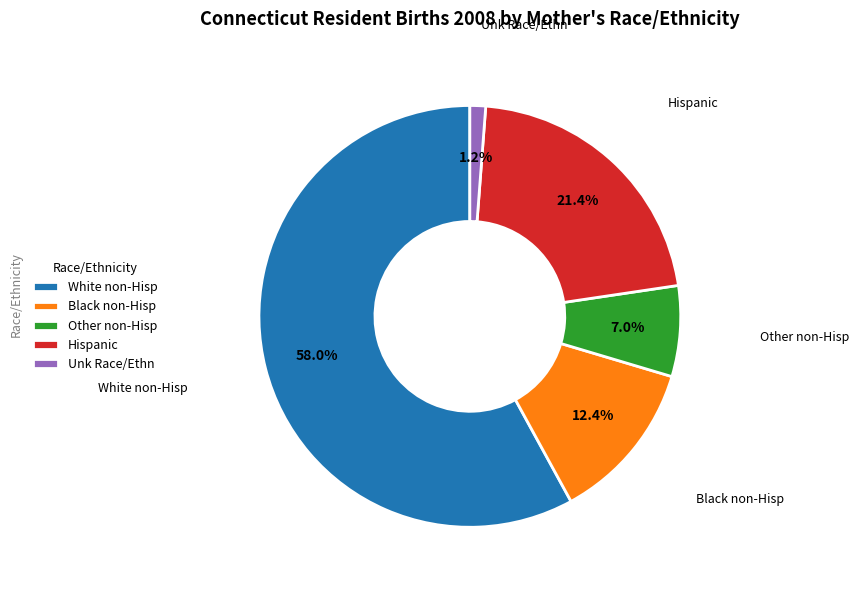

True or false: Unk Race/Ethn accounts for 9% of the total.

False